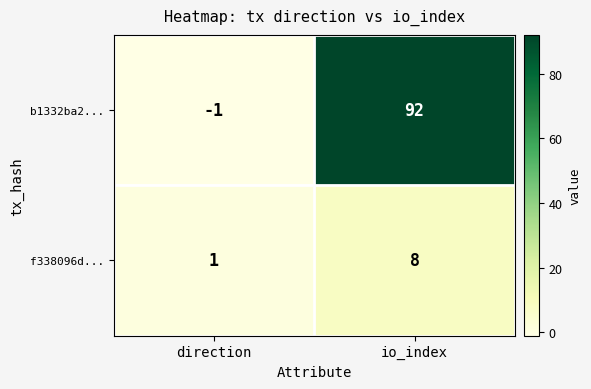

At which category is the sum across all series the highest?

io_index